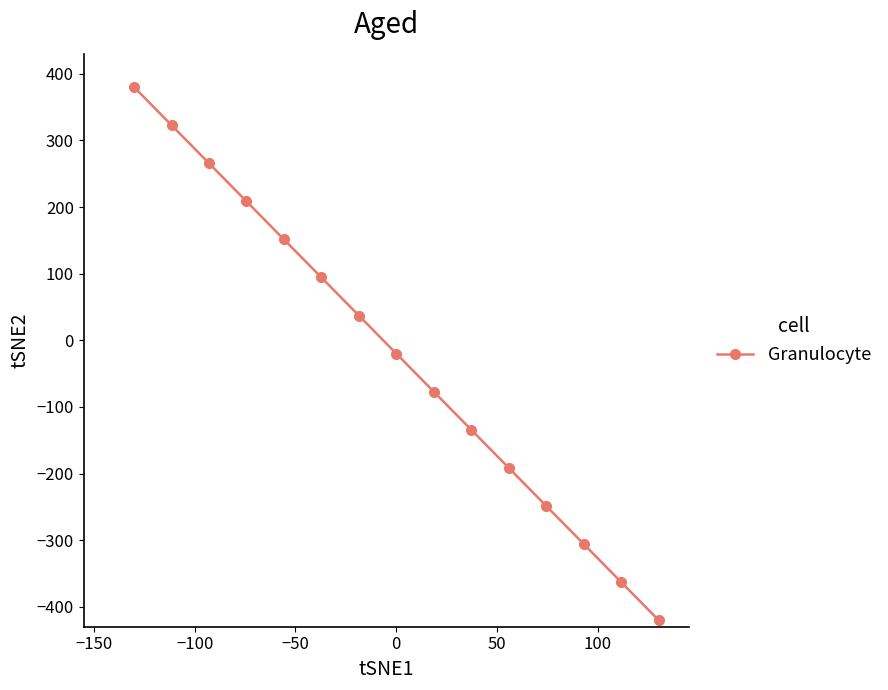

Reading left to right, extract all data points from this chart.

380.0	322.9	265.7	208.6	151.4	94.3	37.1	-20.0	-77.1	-134.3	-191.4	-248.6	-305.7	-362.9	-420.0